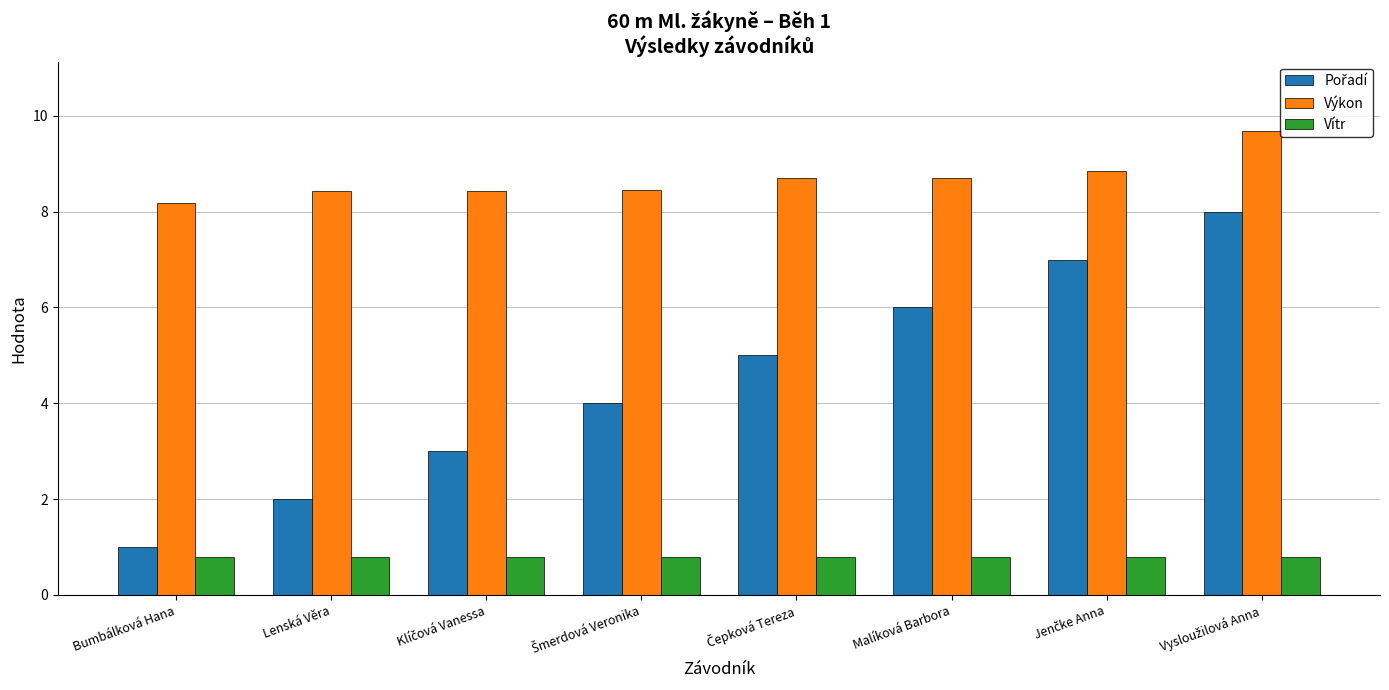

What value does the Výkon series have at Malíková Barbora?

8.7